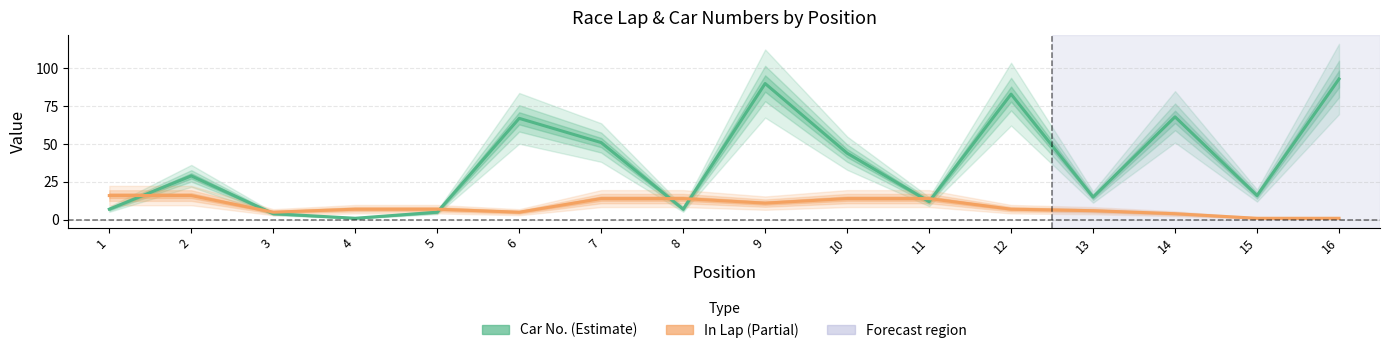

Where is In Lap nearest to the value 8?

4